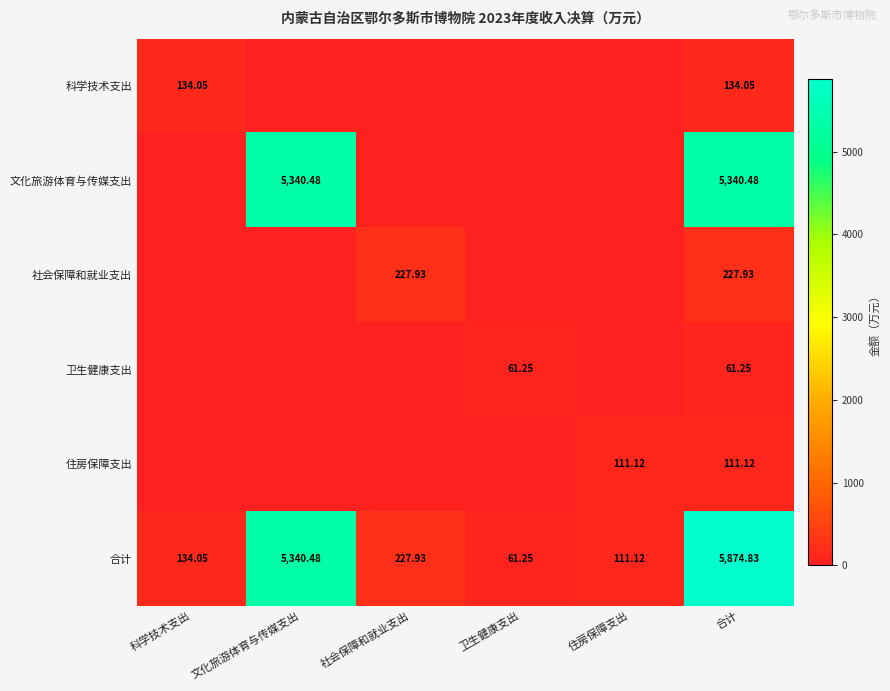

Where is 合计 nearest to the value 2968?

文化旅游体育与传媒支出